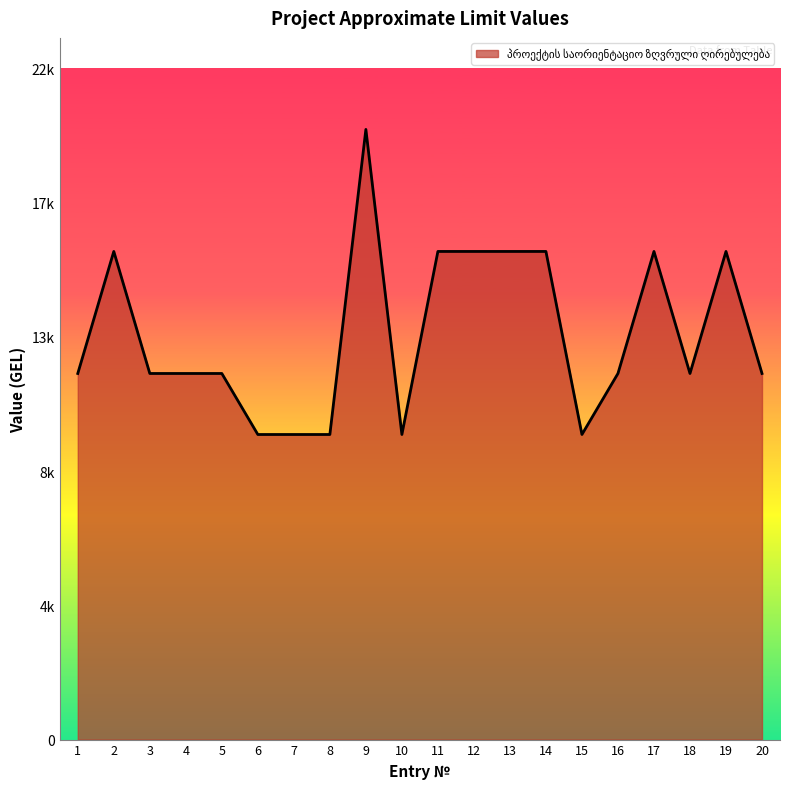

At which category does the chart reach its peak across all series?

9